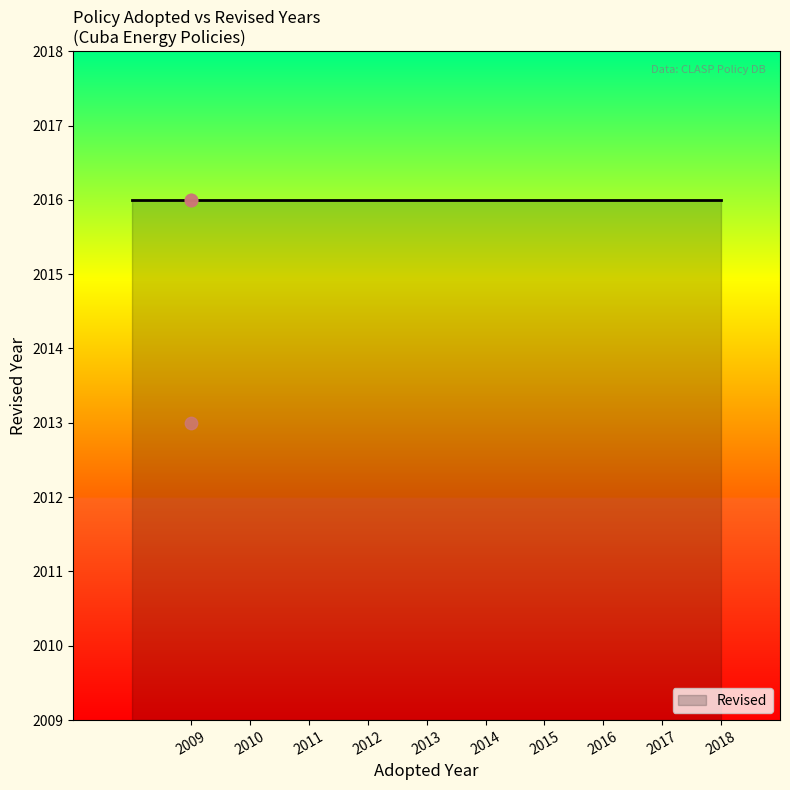

What Y value in the scatter plot is closest to 2014?

2013